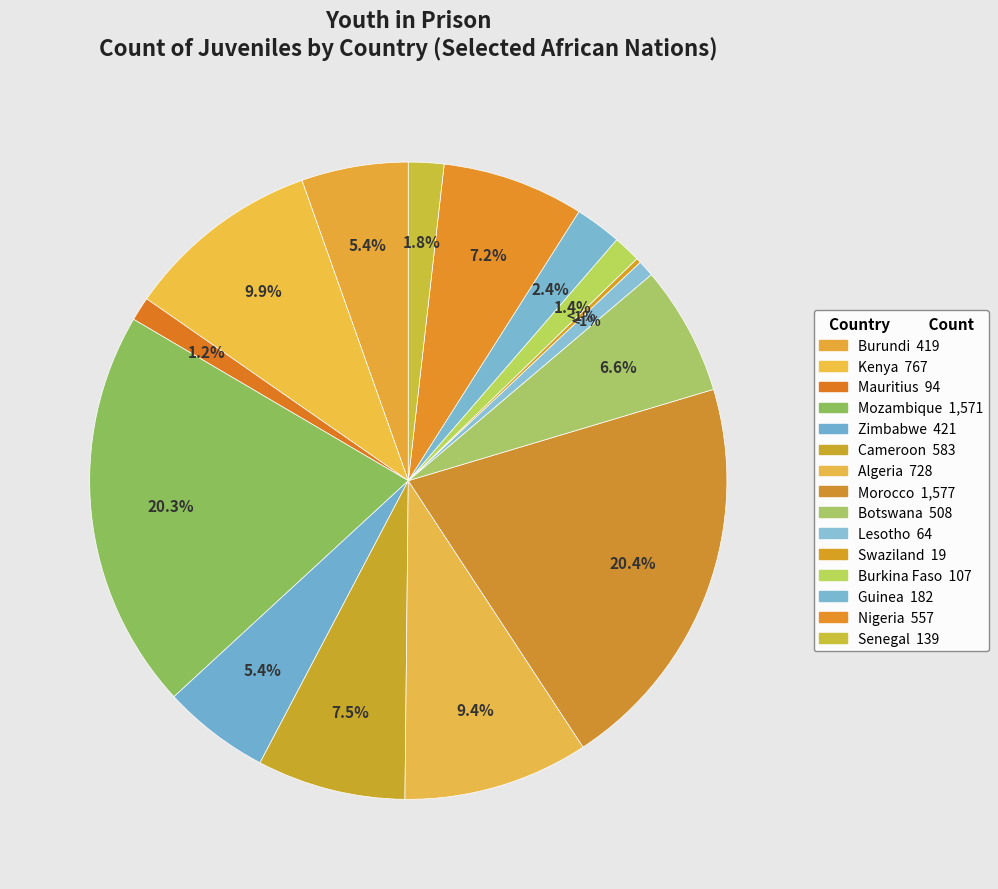

True or false: Zimbabwe accounts for 1% of the total.

False